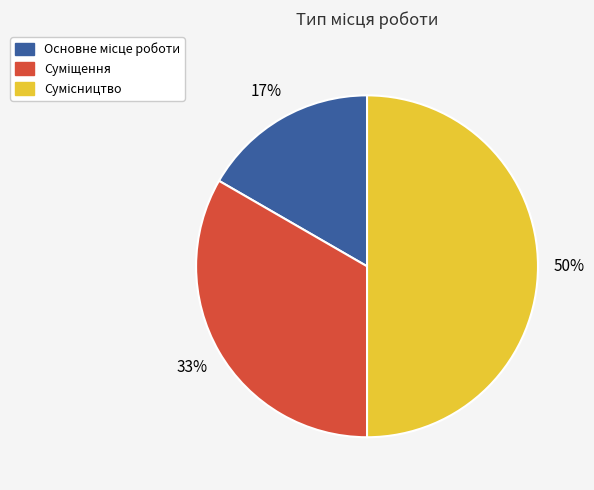

To the nearest percent, what is the average slice percentage?

33%